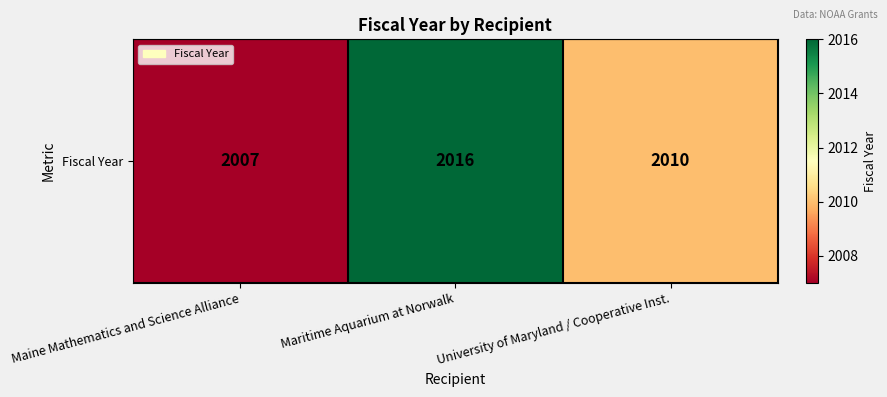

Reading right to left, extract all data points from this chart.

2010	2016	2007